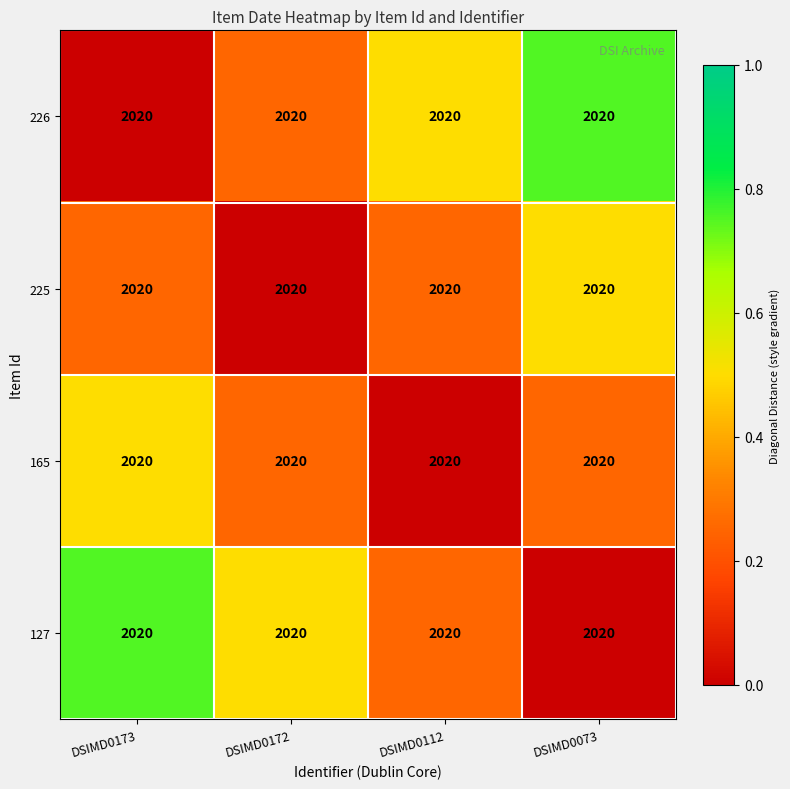

Reading right to left, transcribe all the data shown in this chart.

226: DSIMD0073=2020.0	DSIMD0112=2020.0	DSIMD0172=2020.0	DSIMD0173=2020.0
225: DSIMD0073=2020.0	DSIMD0112=2020.0	DSIMD0172=2020.0	DSIMD0173=2020.0
165: DSIMD0073=2020.0	DSIMD0112=2020.0	DSIMD0172=2020.0	DSIMD0173=2020.0
127: DSIMD0073=2020.0	DSIMD0112=2020.0	DSIMD0172=2020.0	DSIMD0173=2020.0